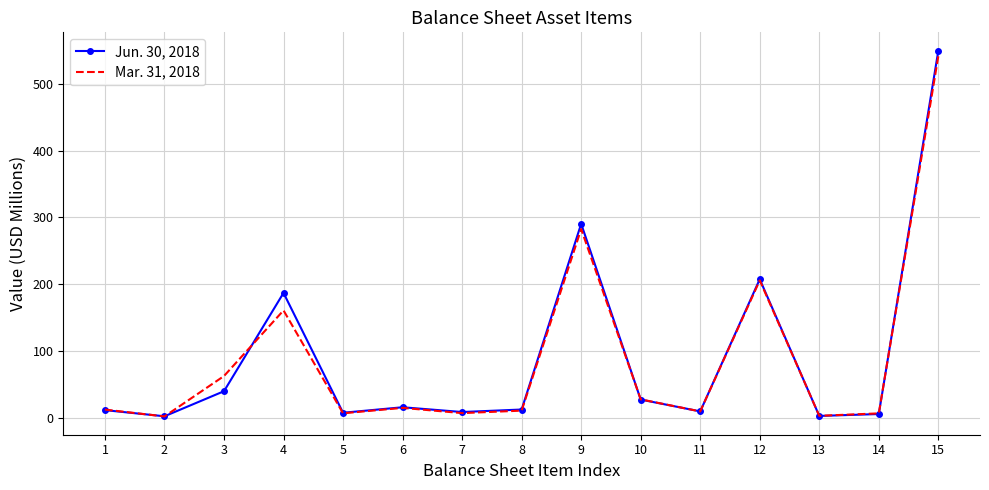

Rank the series at 6 from highest to lowest value.

Jun. 30, 2018, Mar. 31, 2018